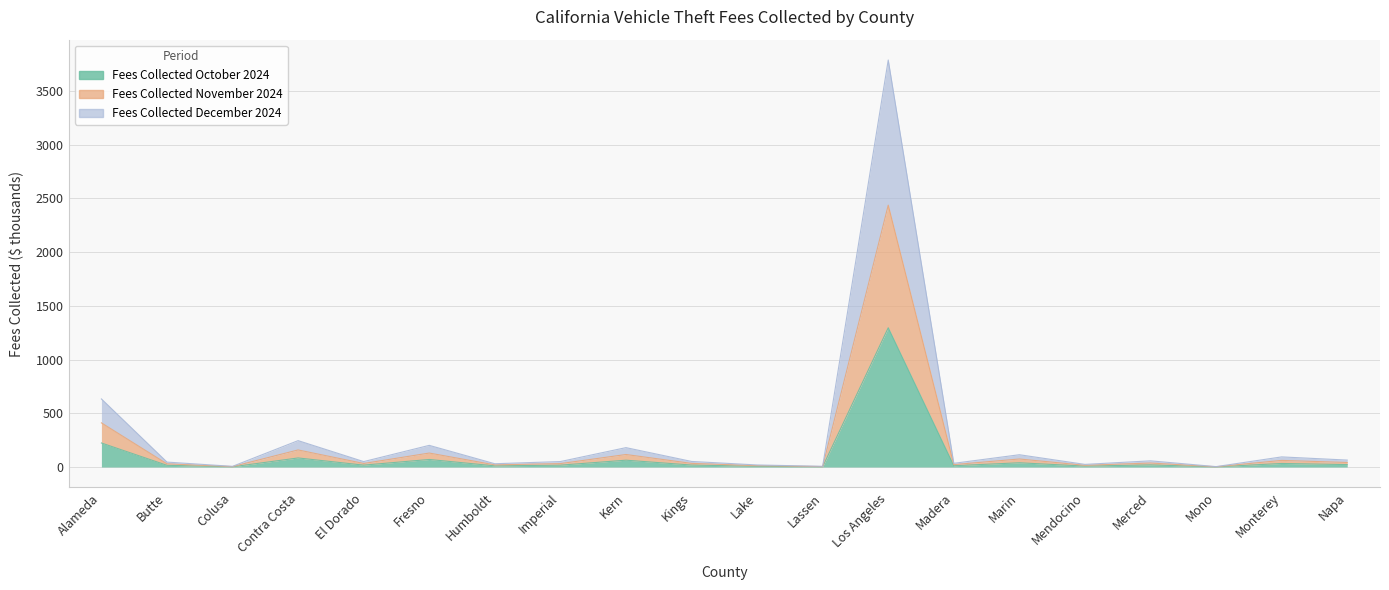

How many interior local peaks does the Fees Collected December 2024 series have?

7